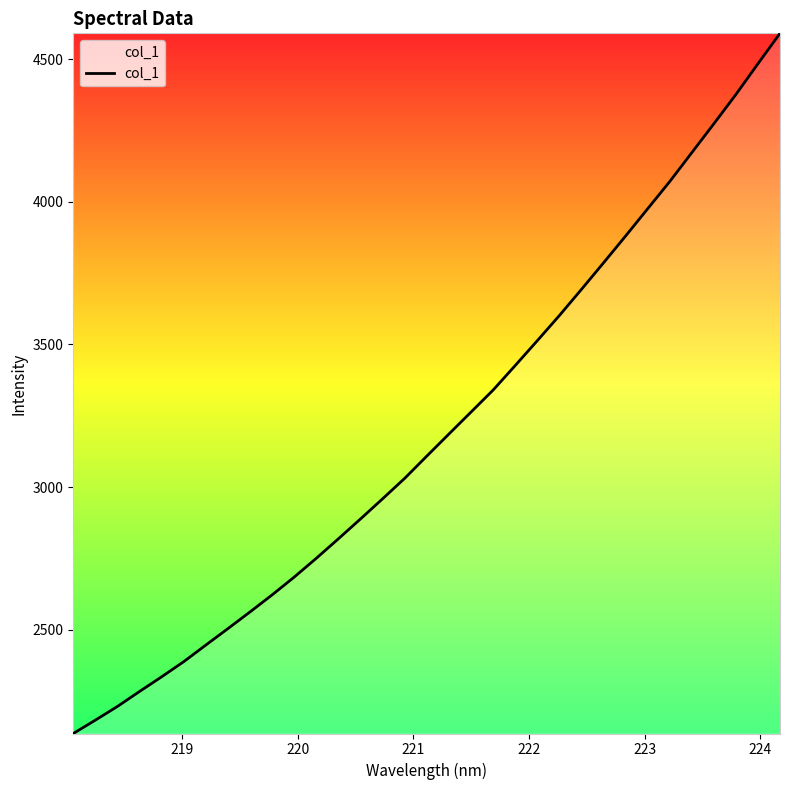

What is the maximum value shown in the chart?

4590.7